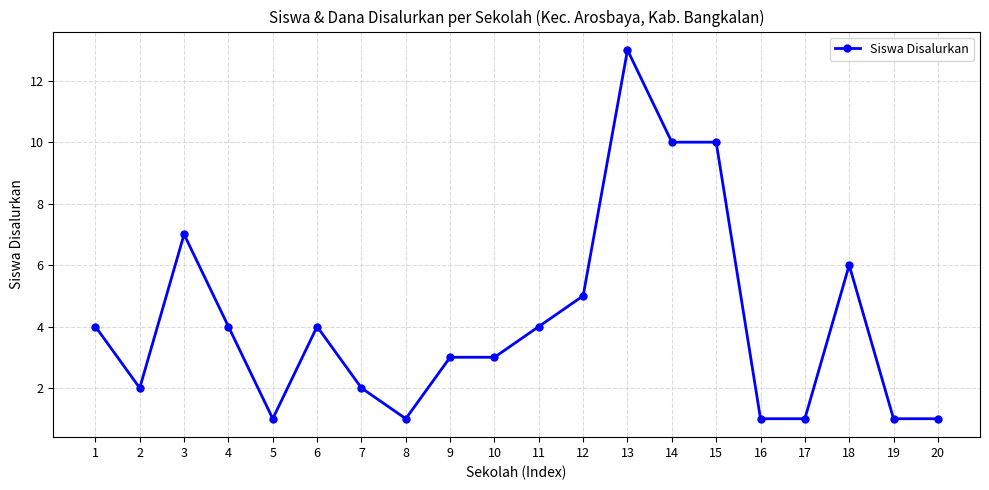

Where is the first local minimum?

2